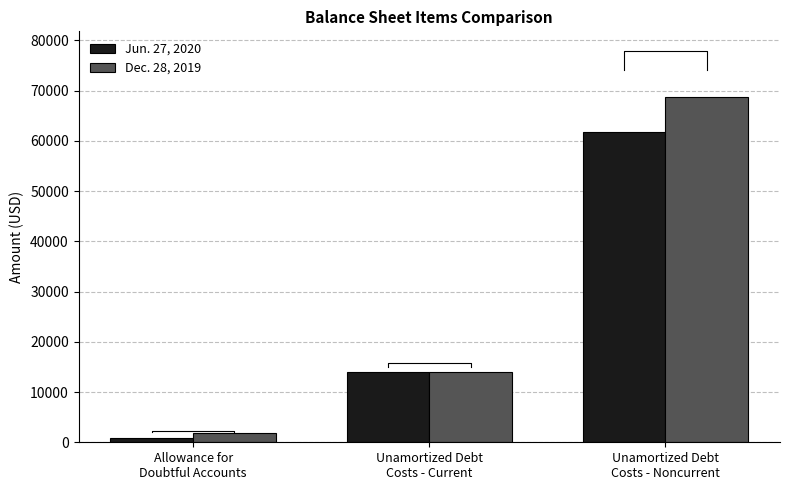

What are all the series names shown in the legend?

Jun. 27, 2020, Dec. 28, 2019